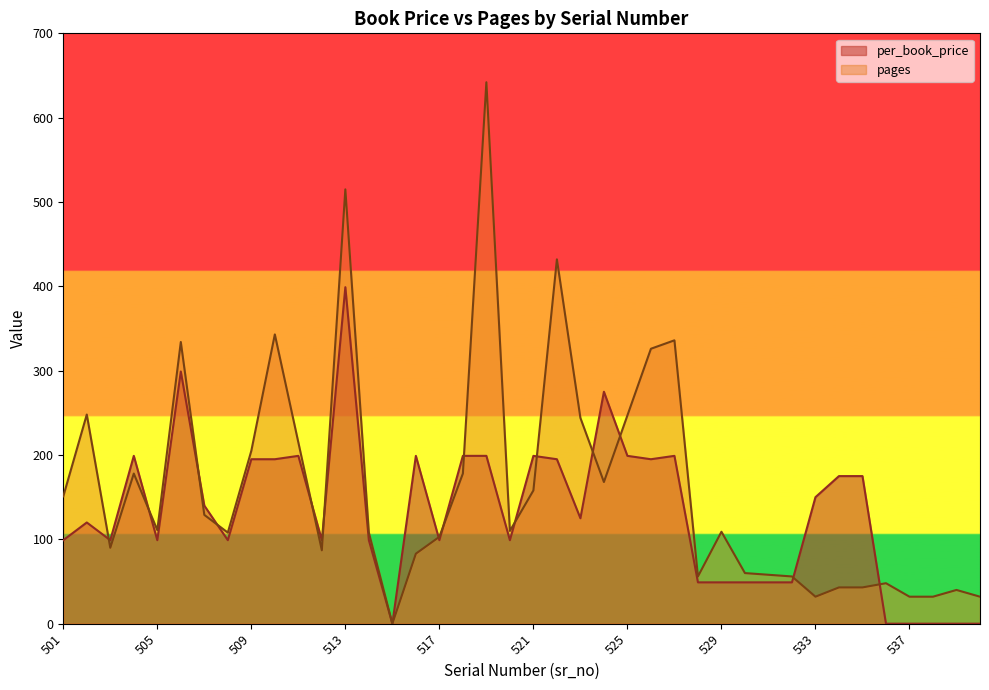

What is the difference between the second highest and minimum values in the per_book_price series?

299